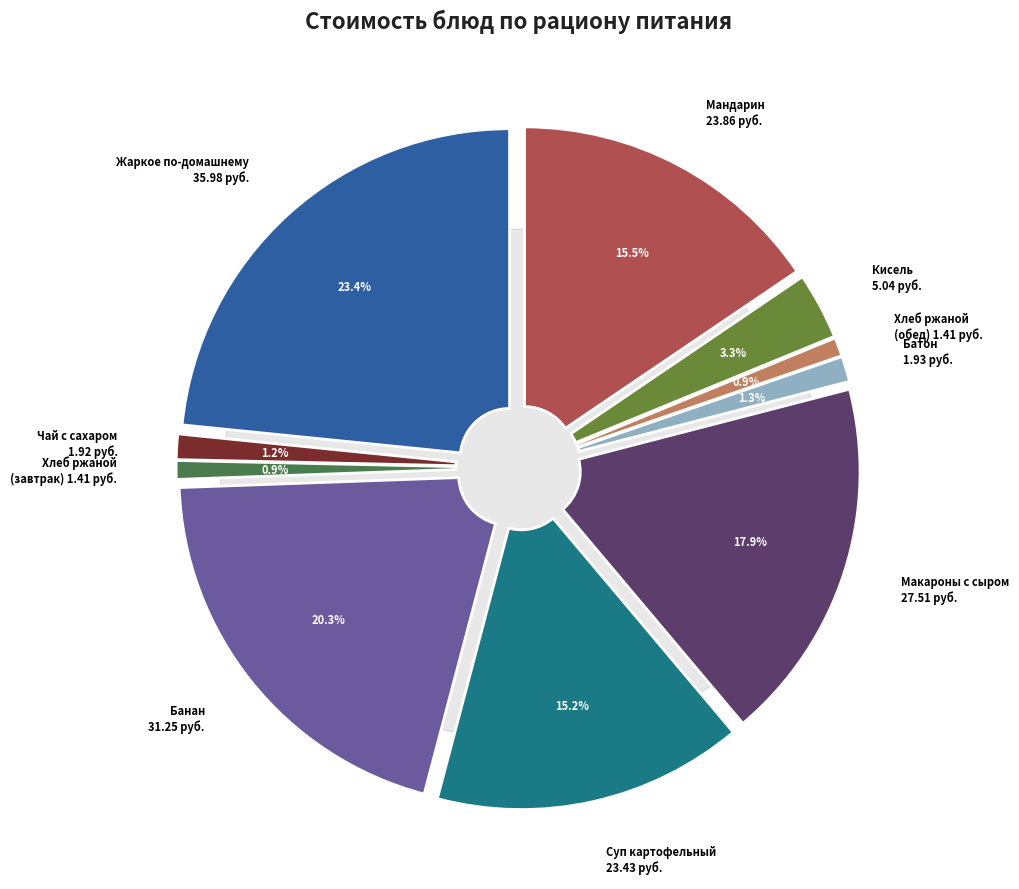

Combined, do ХЛЕБ РЖАНОЙ (завтрак) and КИСЕЛЬ account for over 50%?

No